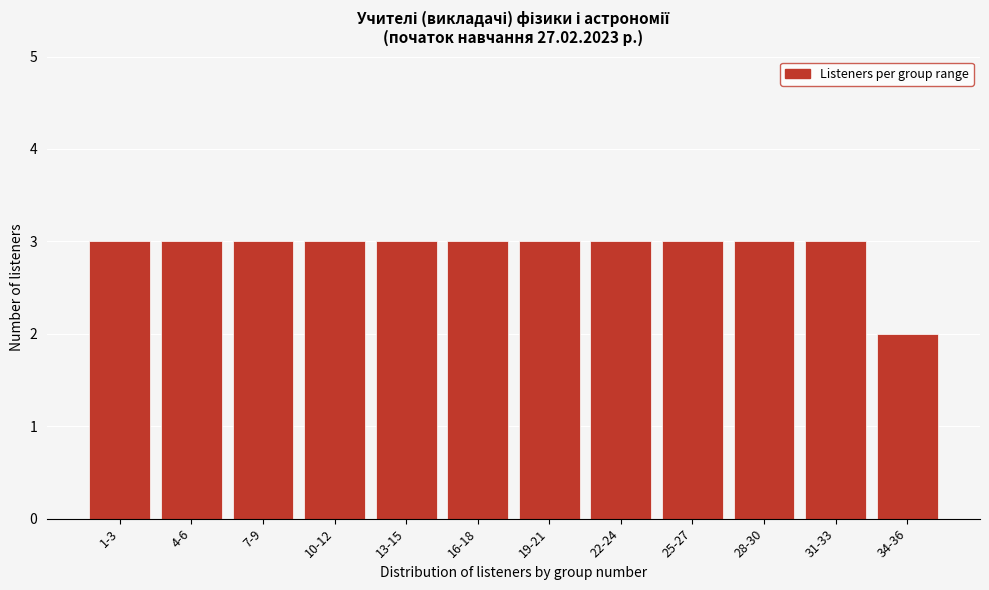

Reading right to left, transcribe all the data shown in this chart.

34-36=2	31-33=3	28-30=3	25-27=3	22-24=3	19-21=3	16-18=3	13-15=3	10-12=3	7-9=3	4-6=3	1-3=3